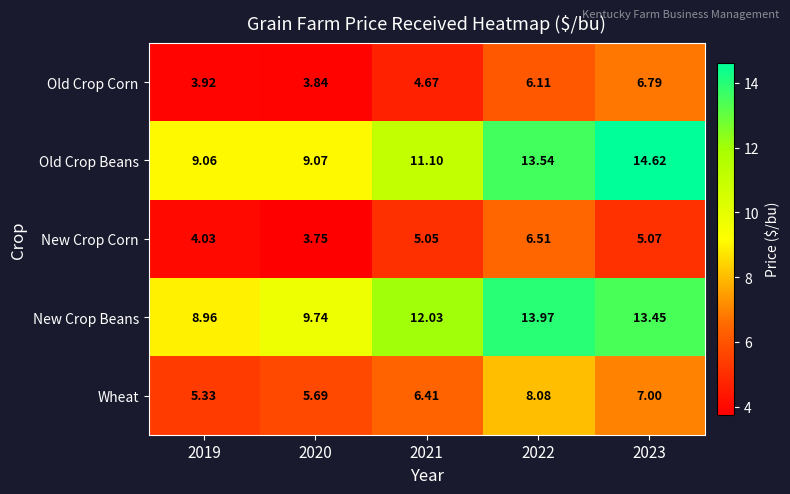

Which series has the largest total across all categories?

New Crop Beans